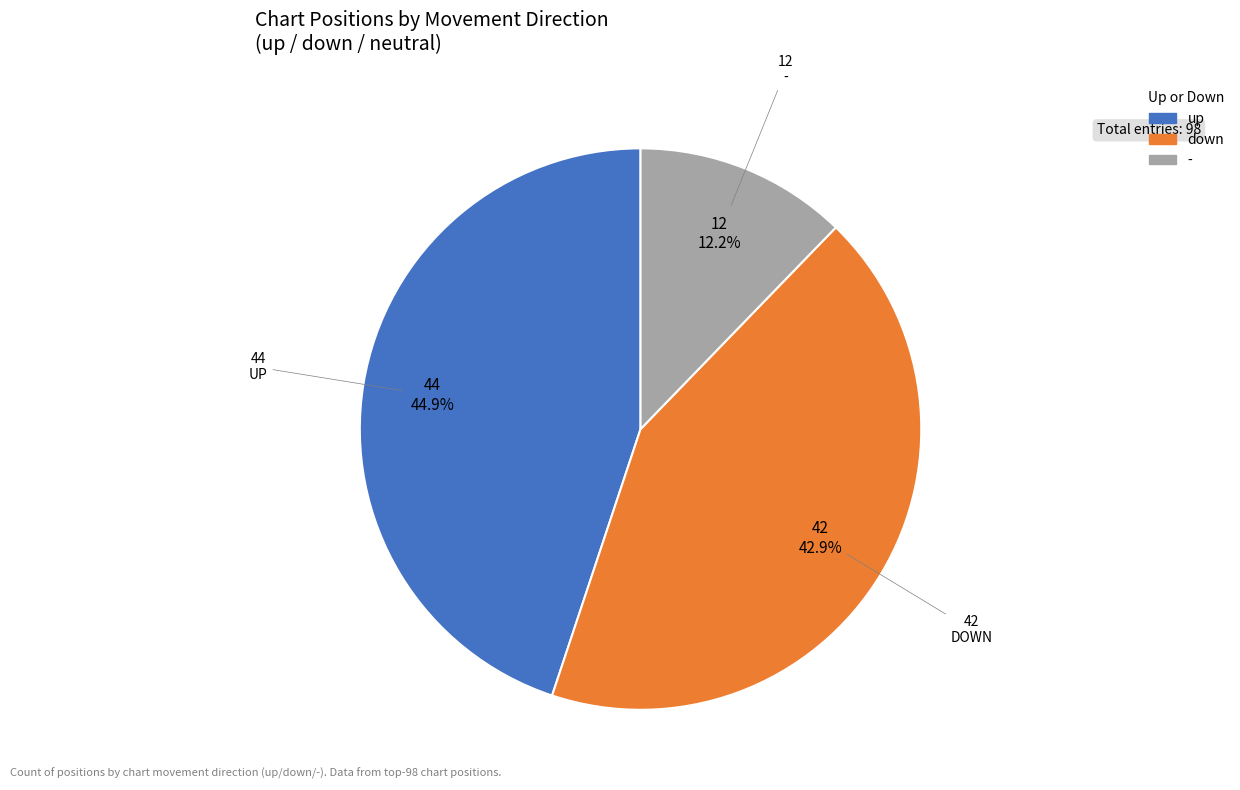

Does any single category account for the majority?

No